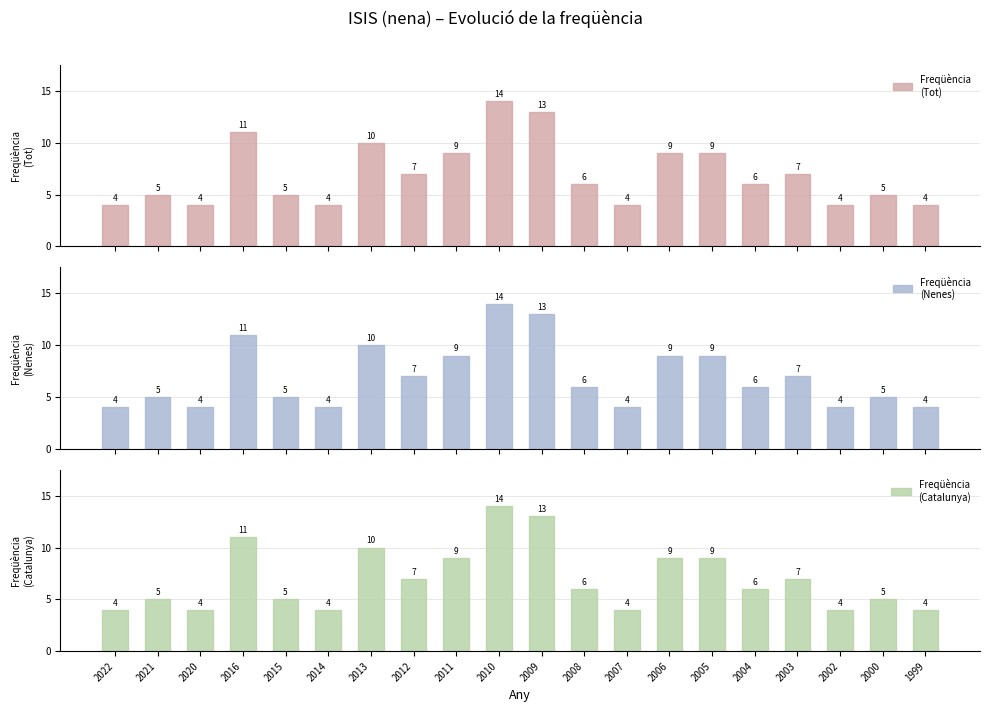

Which series changed the most between 2022 and 2005?

Freqüència
(Tot)